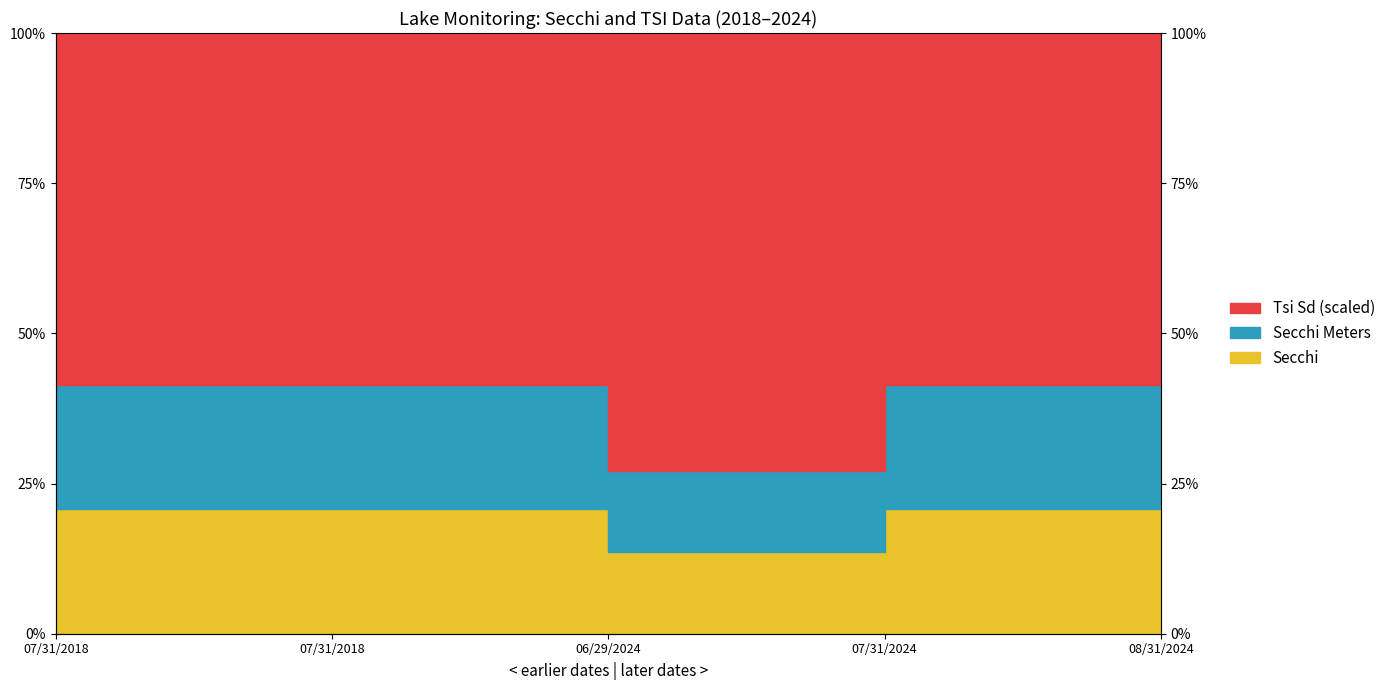

The value of Secchi at 07/31/2018 is 20.7. True or false?

True